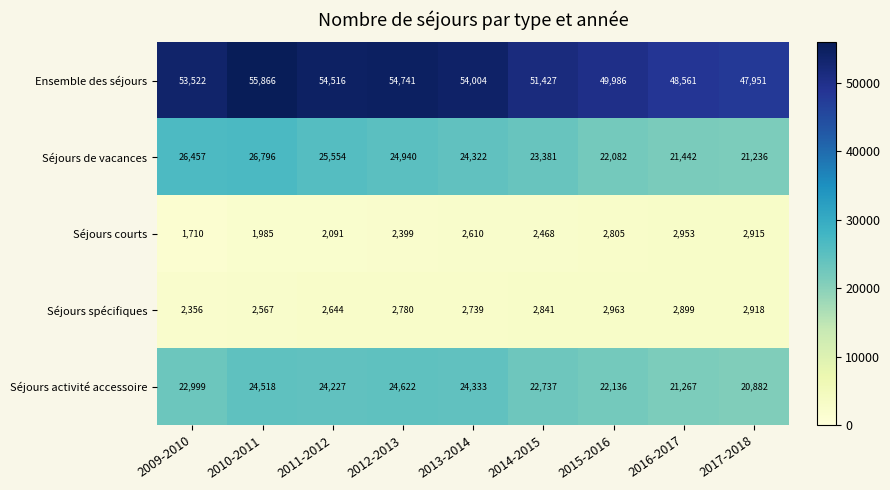

Is it true that Séjours spécifiques equals 3972 at 2015-2016?

False